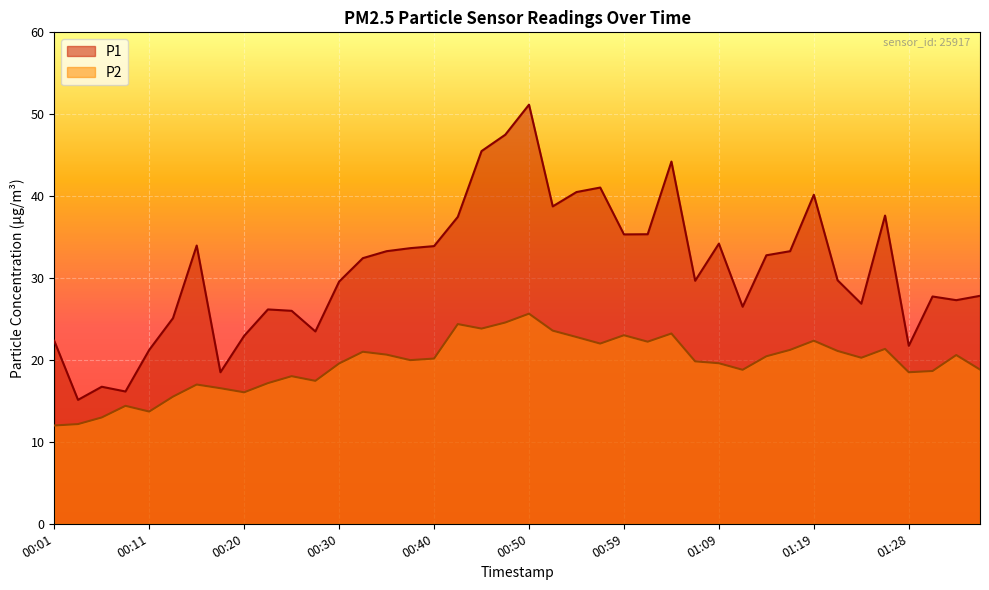

How many series are shown in this chart?

2